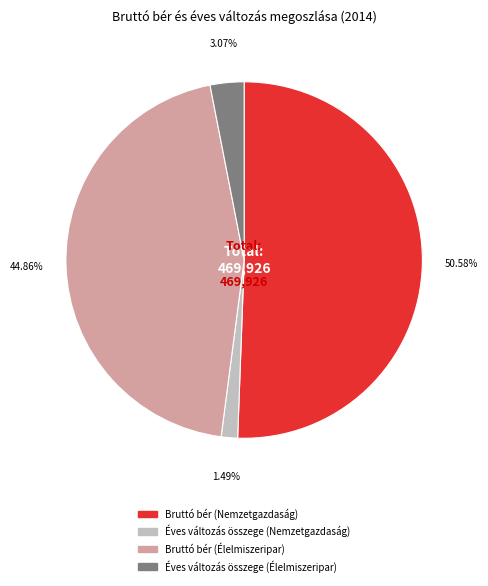

Which has a higher value, Éves változás összege (Nemzetgazdaság) or Éves változás összege (Élelmiszeripar)?

Éves változás összege (Élelmiszeripar)